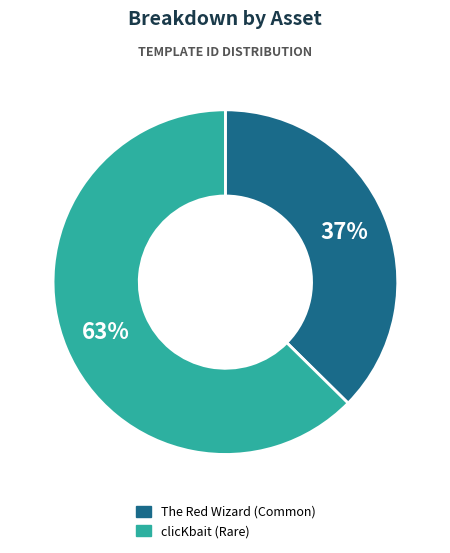

Is the sum of clicKbait (Rare) and The Red Wizard (Common) greater than half?

Yes